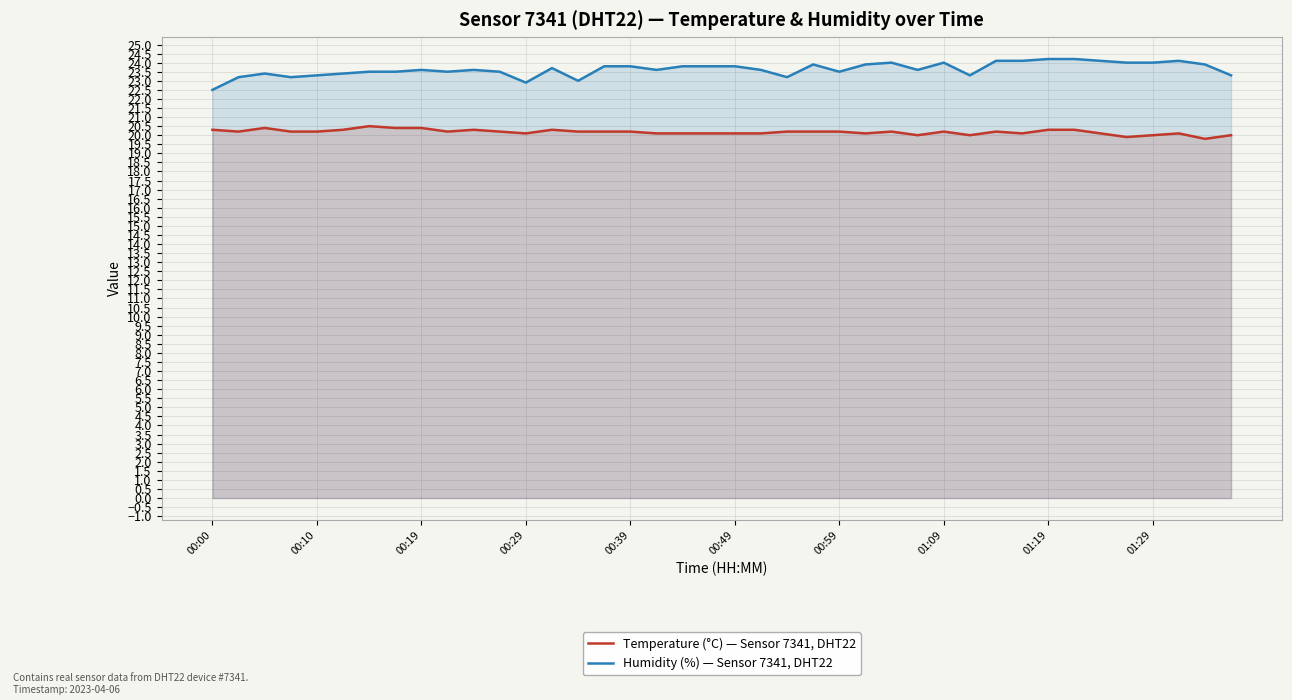

Reading left to right, extract all data points from this chart.

Temperature (°C) — Sensor 7341, DHT22: 20.3	20.2	20.4	20.2	20.2	20.3	20.5	20.4	20.4	20.2	20.3	20.2	20.1	20.3	20.2	20.2	20.2	20.1	20.1	20.1	20.1	20.1	20.2	20.2	20.2	20.1	20.2	20.0	20.2	20.0	20.2	20.1	20.3	20.3	20.1	19.9	20.0	20.1	19.8	20.0
Humidity (%) — Sensor 7341, DHT22: 22.5	23.2	23.4	23.2	23.3	23.4	23.5	23.5	23.6	23.5	23.6	23.5	22.9	23.7	23.0	23.8	23.8	23.6	23.8	23.8	23.8	23.6	23.2	23.9	23.5	23.9	24.0	23.6	24.0	23.3	24.1	24.1	24.2	24.2	24.1	24.0	24.0	24.1	23.9	23.3